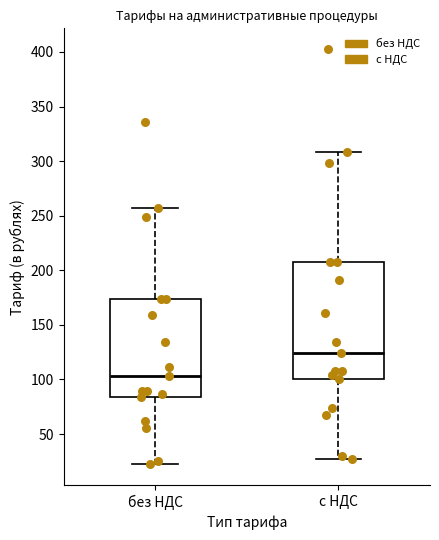

Which box's median line is the lowest?

без НДС